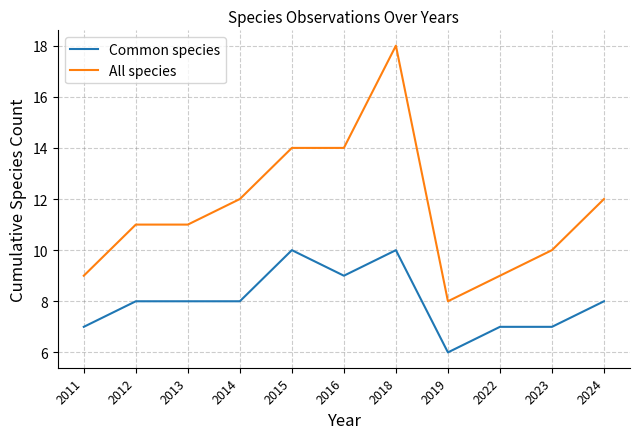

What value does the All species series have at 2022?

9